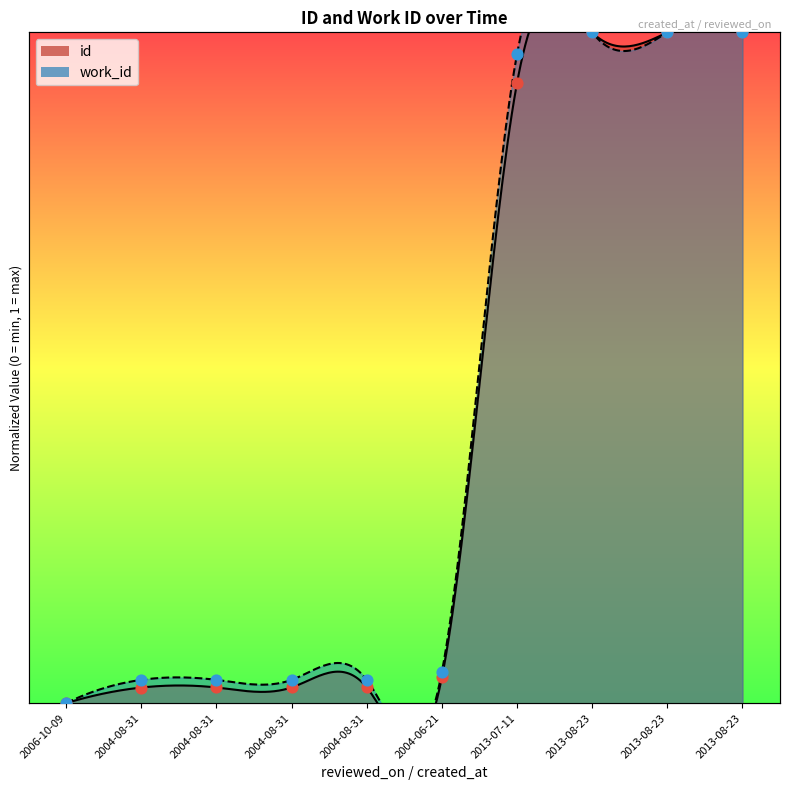

Which series has the largest Y range (max minus min)?

id